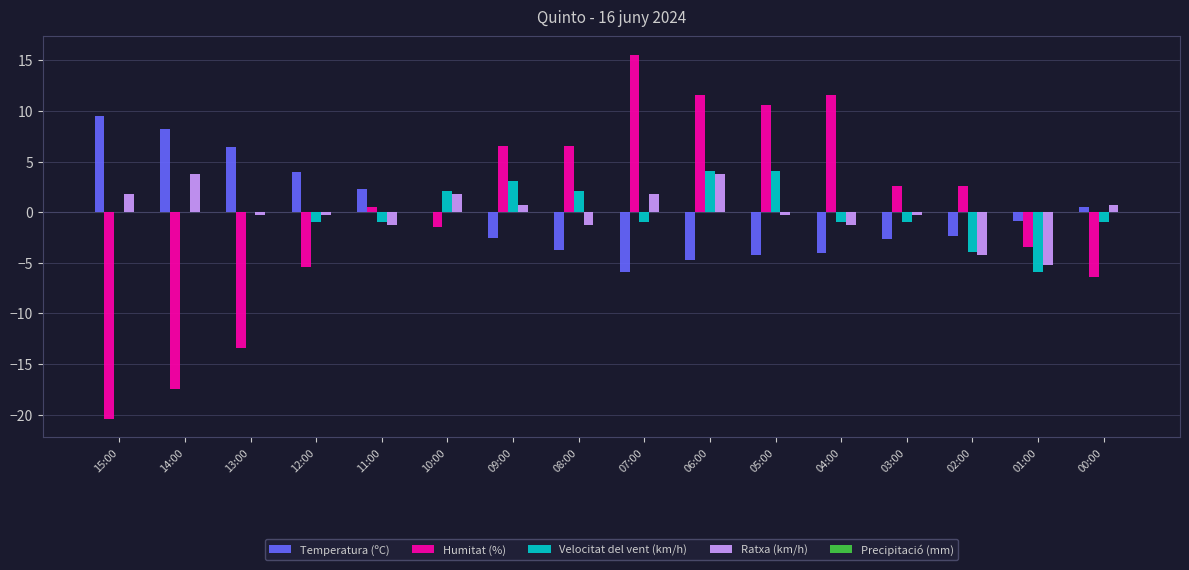

What is the greatest value displayed?

15.6